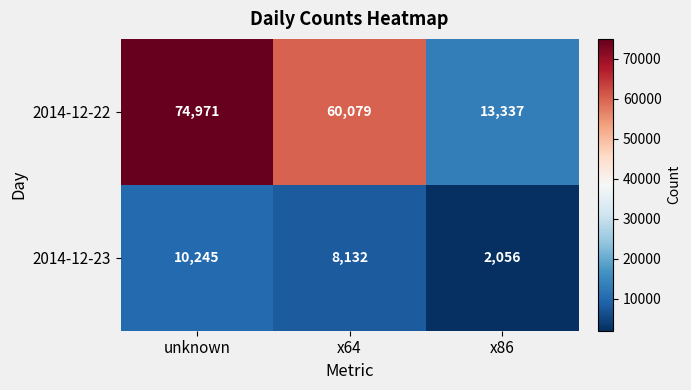

What is the difference between the maximum and minimum values in the 2014-12-23 series?

8189